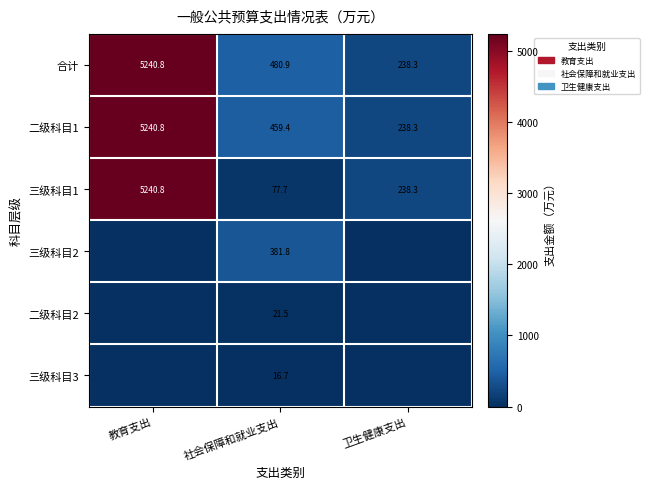

Is it true that 二级科目1 equals 401.2 at 卫生健康支出?

False